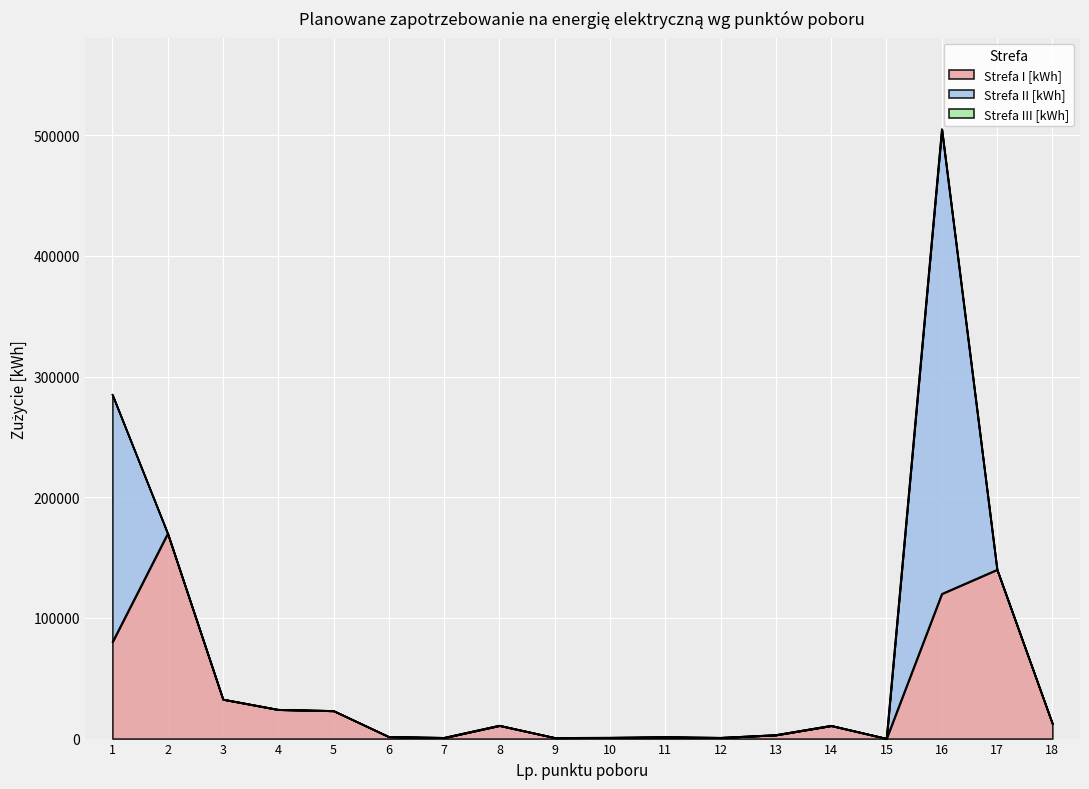

Is it true that Strefa I [kWh] equals 20 at 15?

True